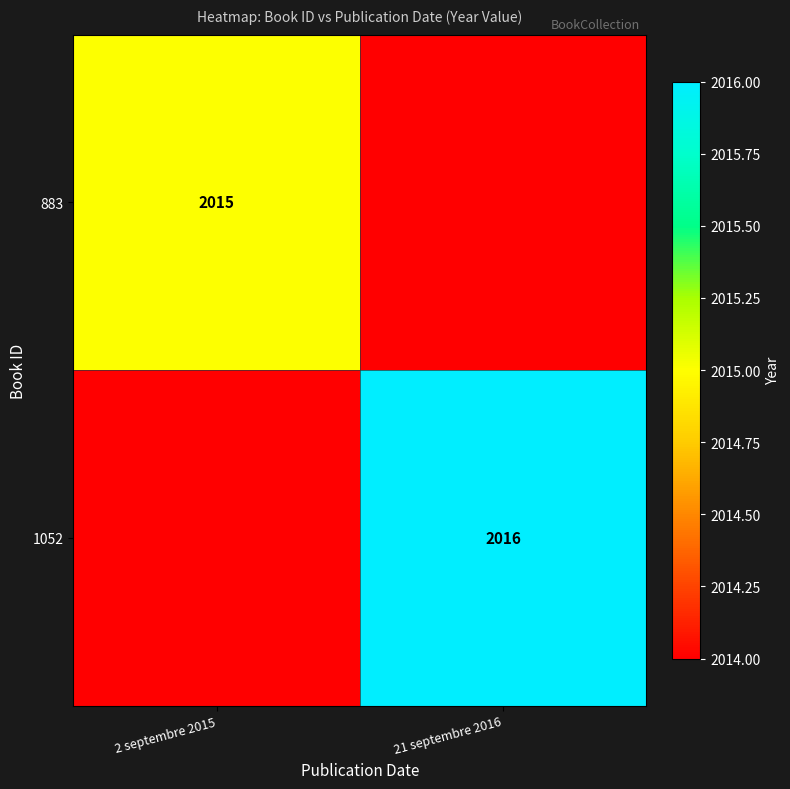

Is the value of 1052 at 21 septembre 2016 greater than the value of 883 at 2 septembre 2015?

Yes